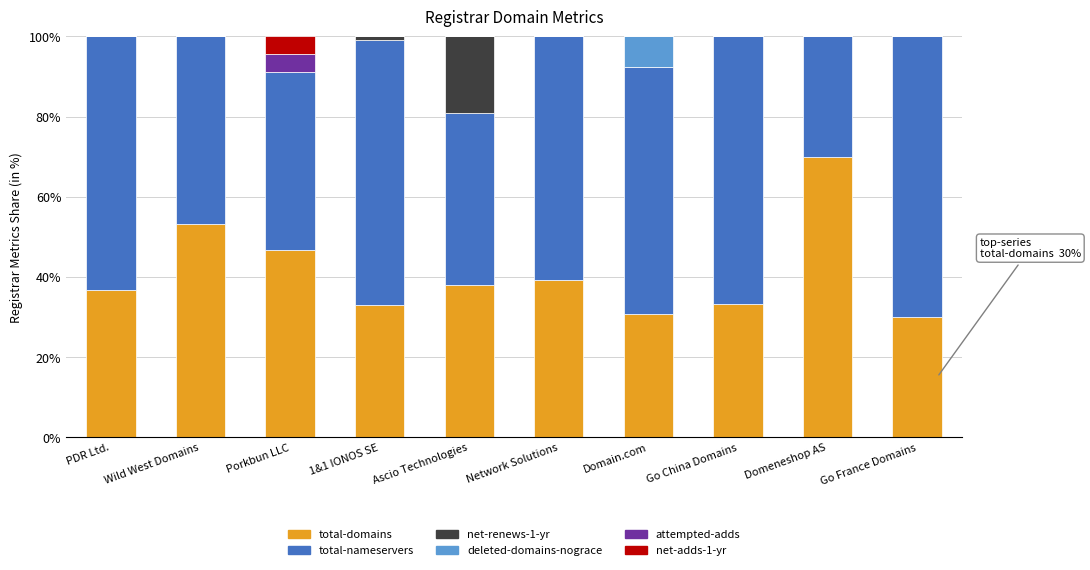

What is the total value across all series at Wild West Domains?

100.0